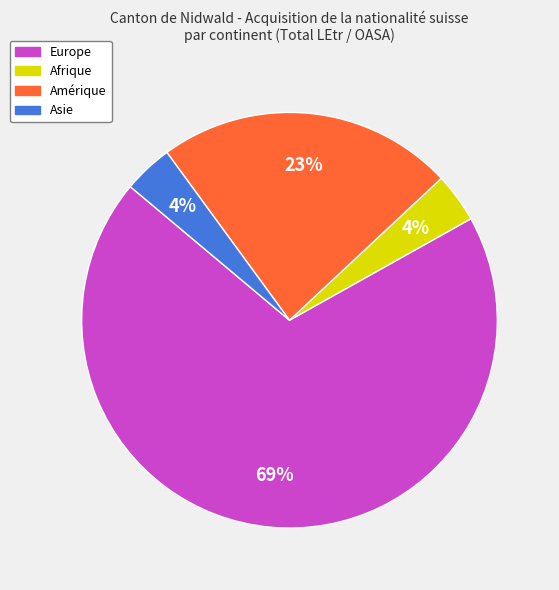

Is there a majority slice in this chart?

Yes